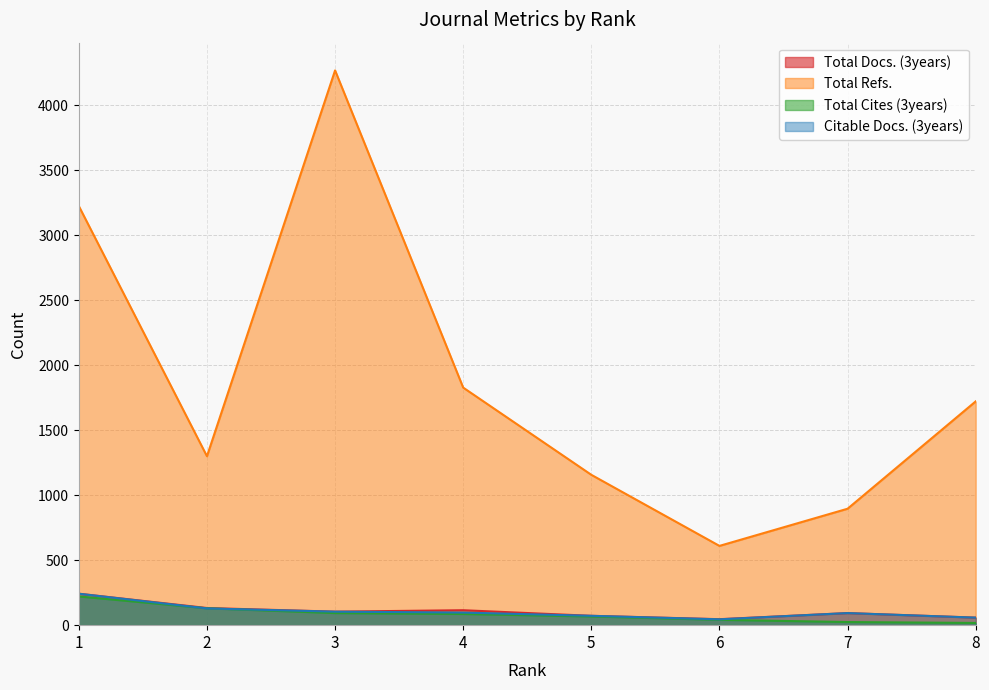

At which category is the sum across all series the highest?

3